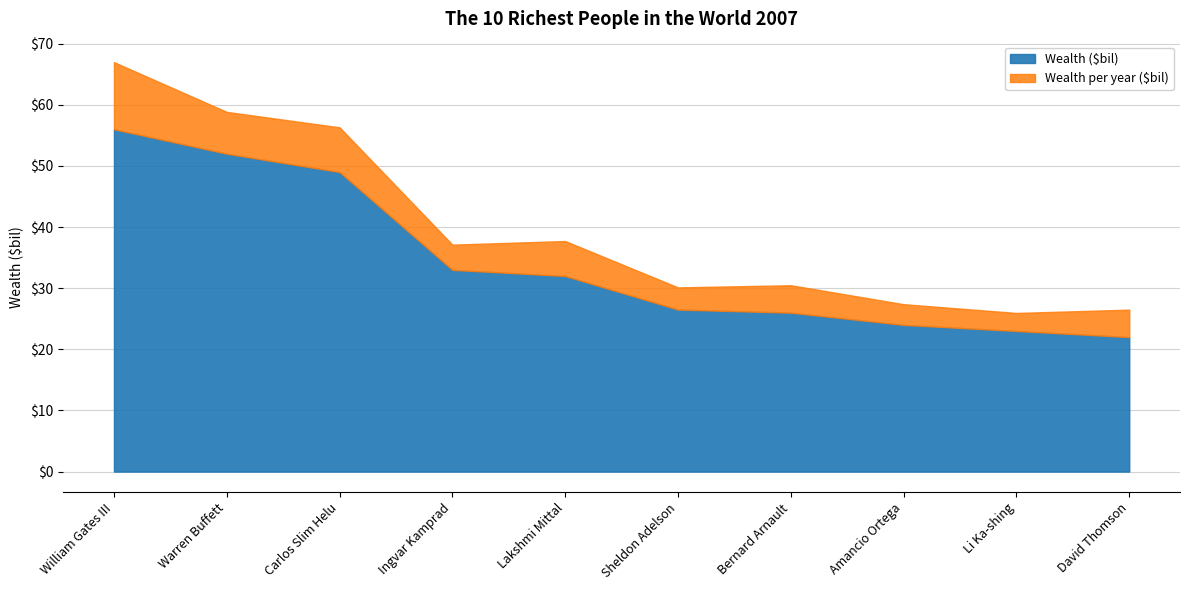

True or false: Wealth ($bil) has more than 2 points higher than both neighbors.

False